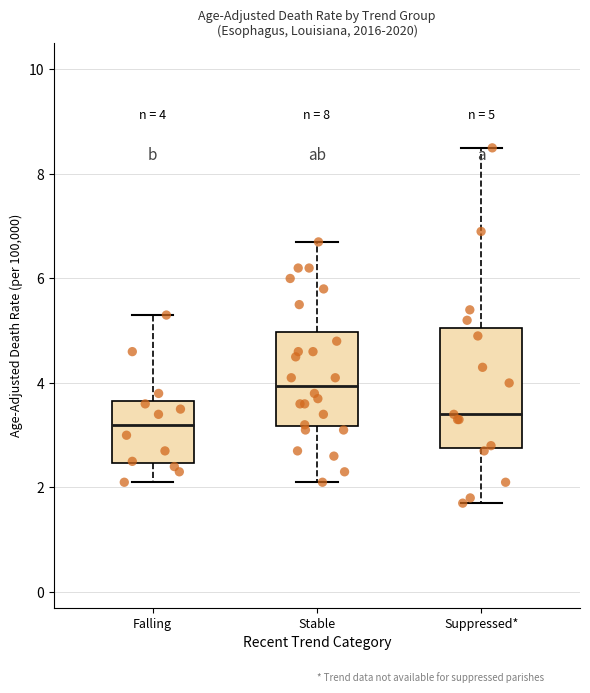

Comparing the boxes themselves (not the whiskers), which one is the tallest?

Suppressed*